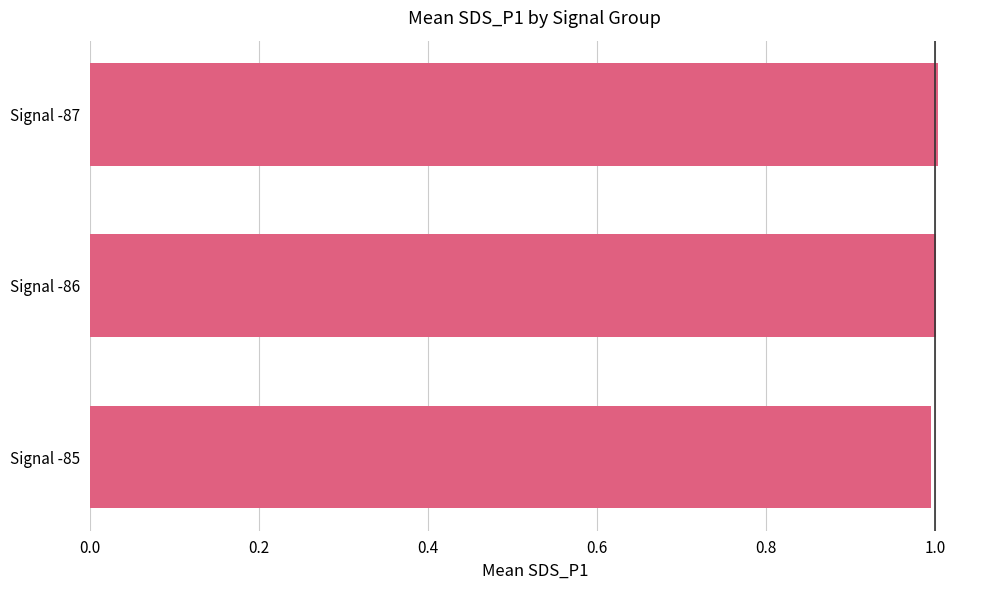

How many bars are there in total?

3